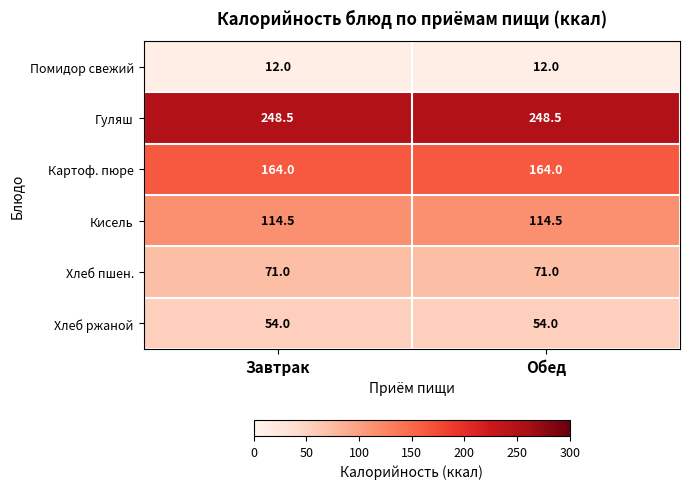

What is the total value across all series at Обед?

664.0